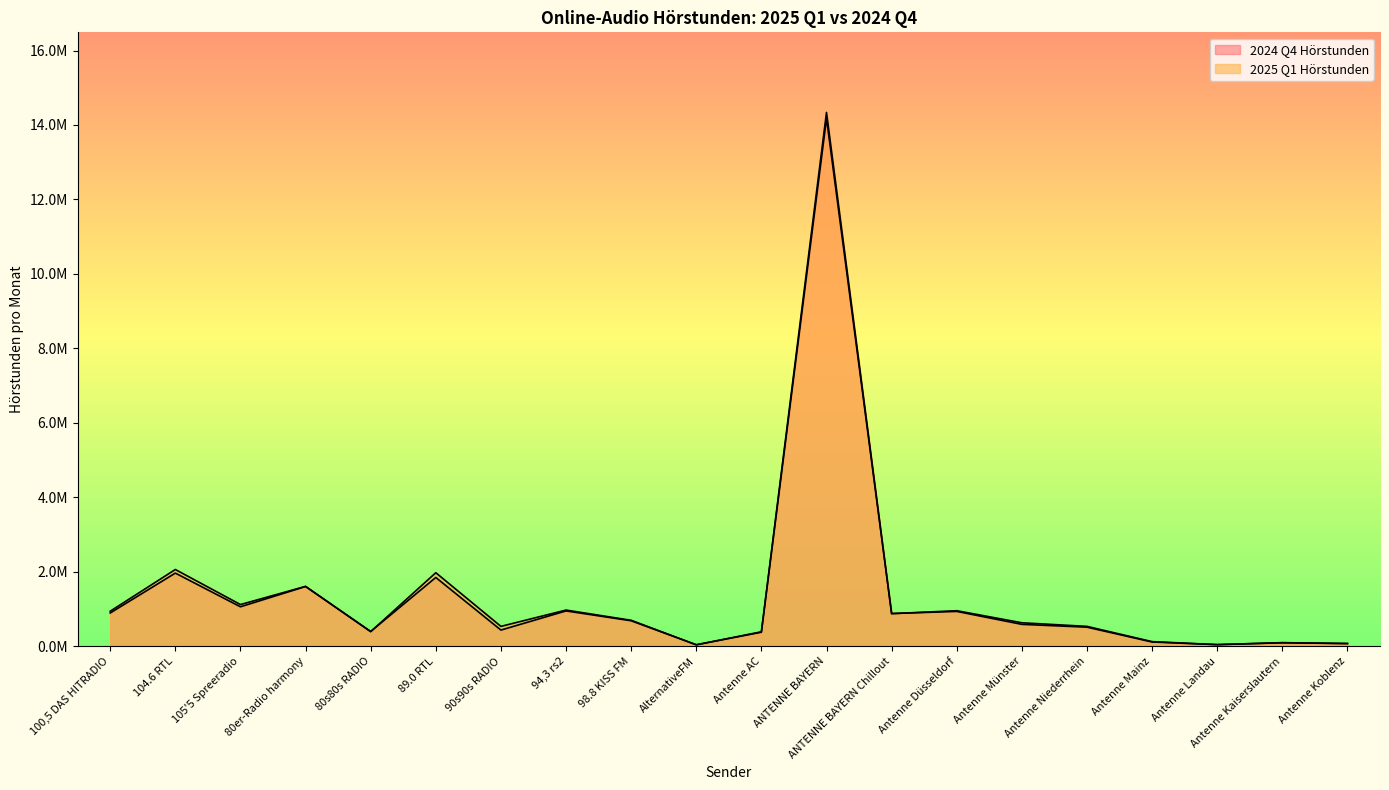

What is the highest value of the 2025 Q1 Hörstunden series?

14337517